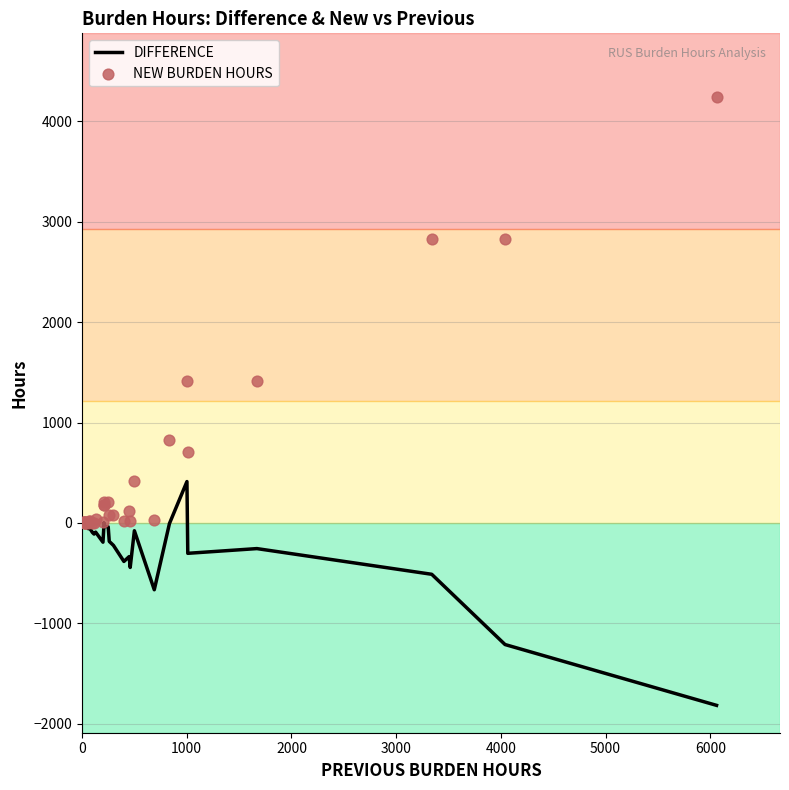

Which series contains the highest Y value?

NEW BURDEN HOURS